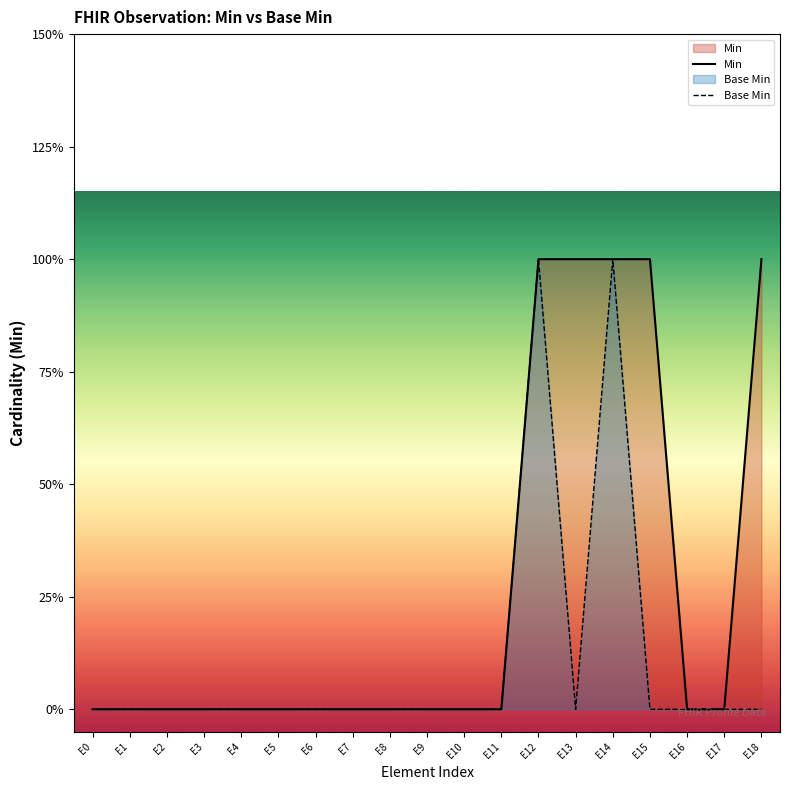

True or false: Base Min and Min intersect in this chart.

False